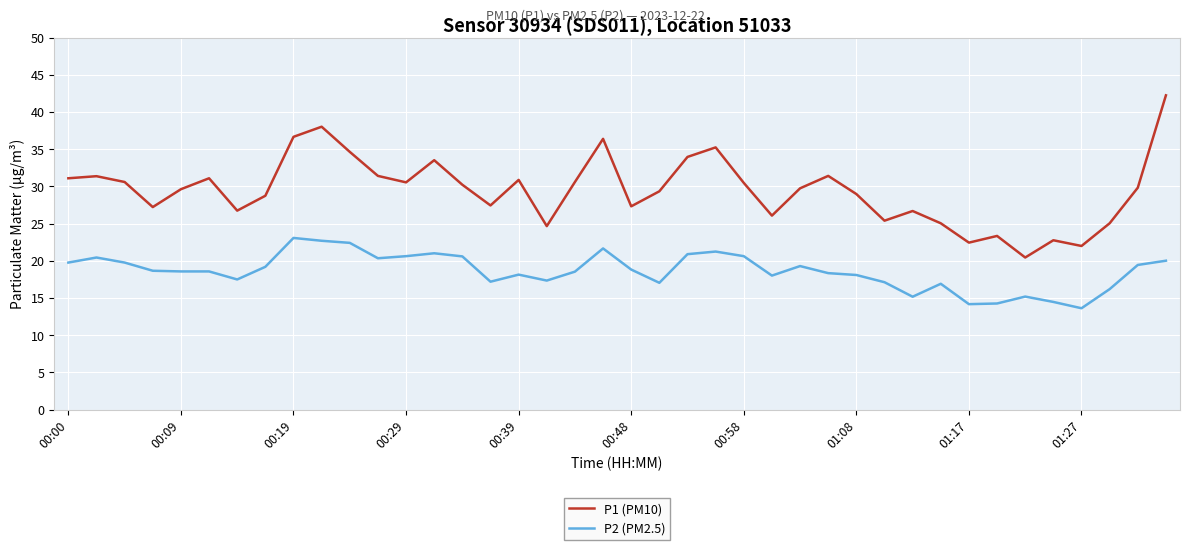

Rank the series by their maximum value, from highest to lowest.

P1 (PM10), P2 (PM2.5)